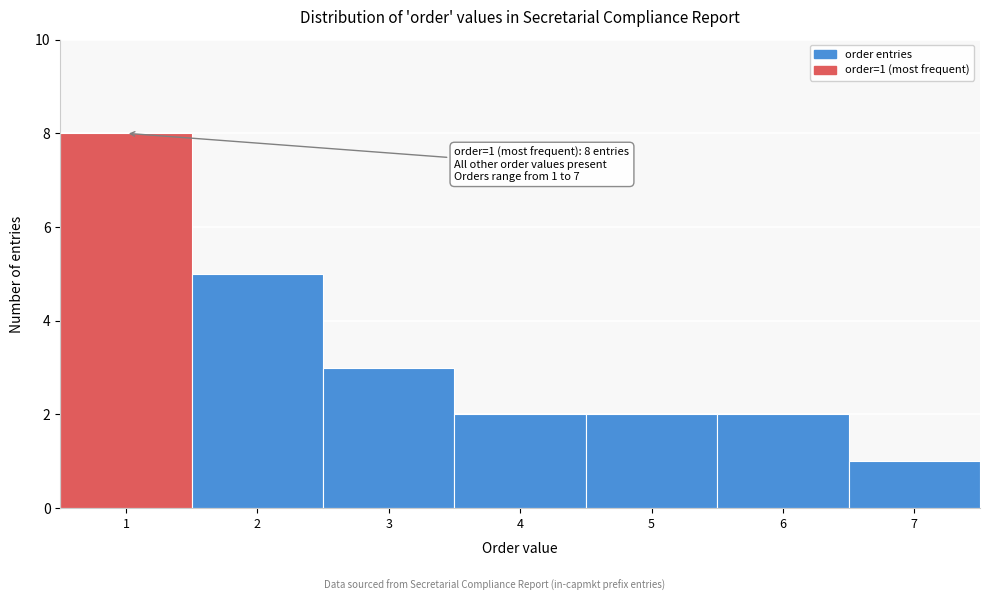

Which range on the x-axis has the tallest bar?

0.5 to 1.5